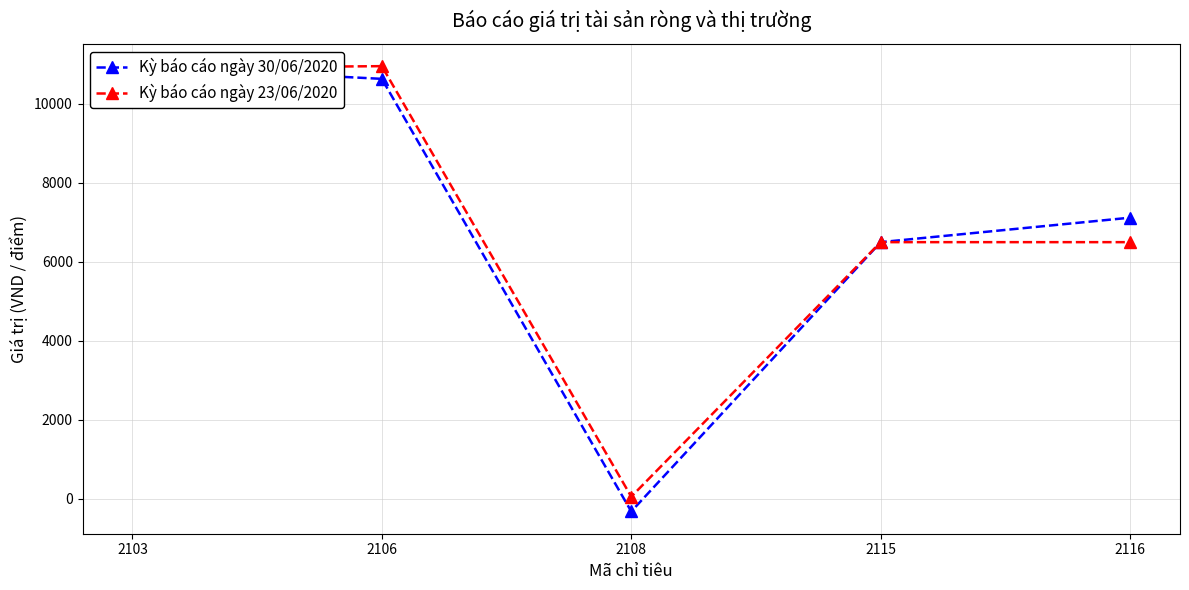

How many values in Kỳ báo cáo ngày 30/06/2020 are above zero?

4